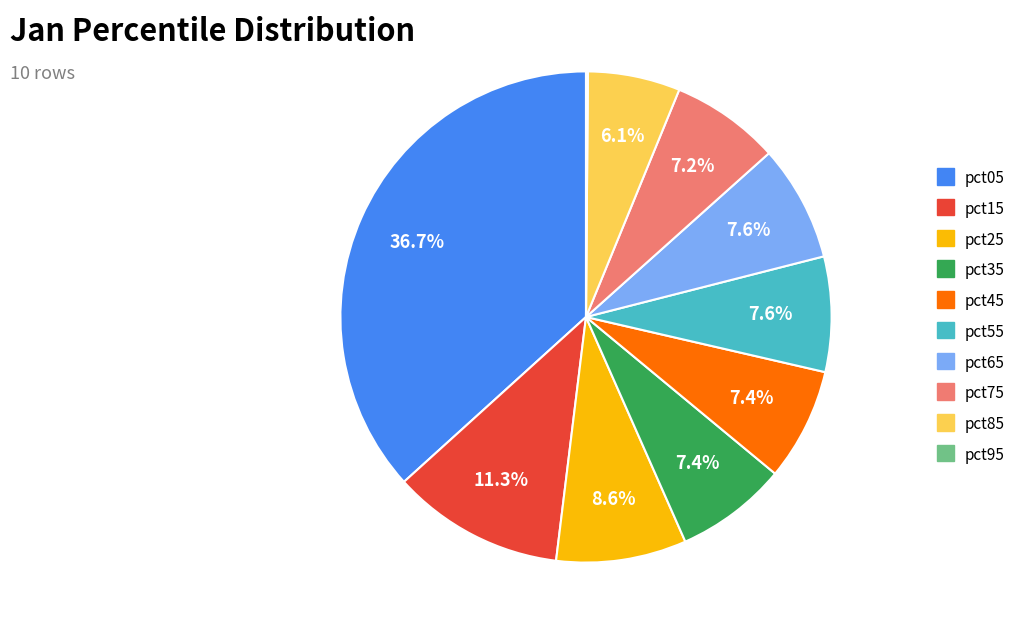

To the nearest percent, what is the difference between the pct85 and pct35 slice percentages?

1%